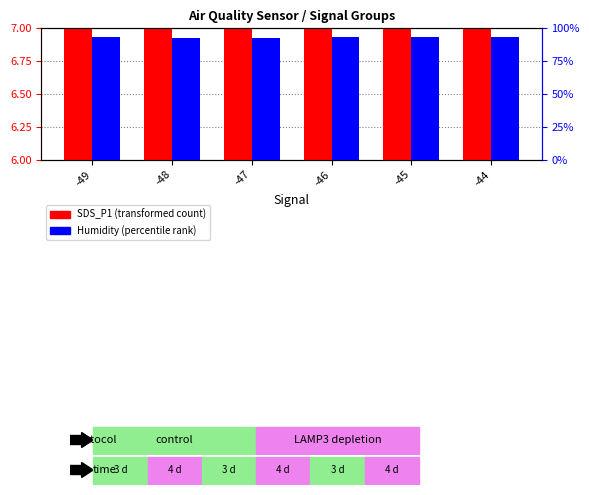

The SDS_P1 (transformed count) series shows 3.3 at -46. True or false?

False